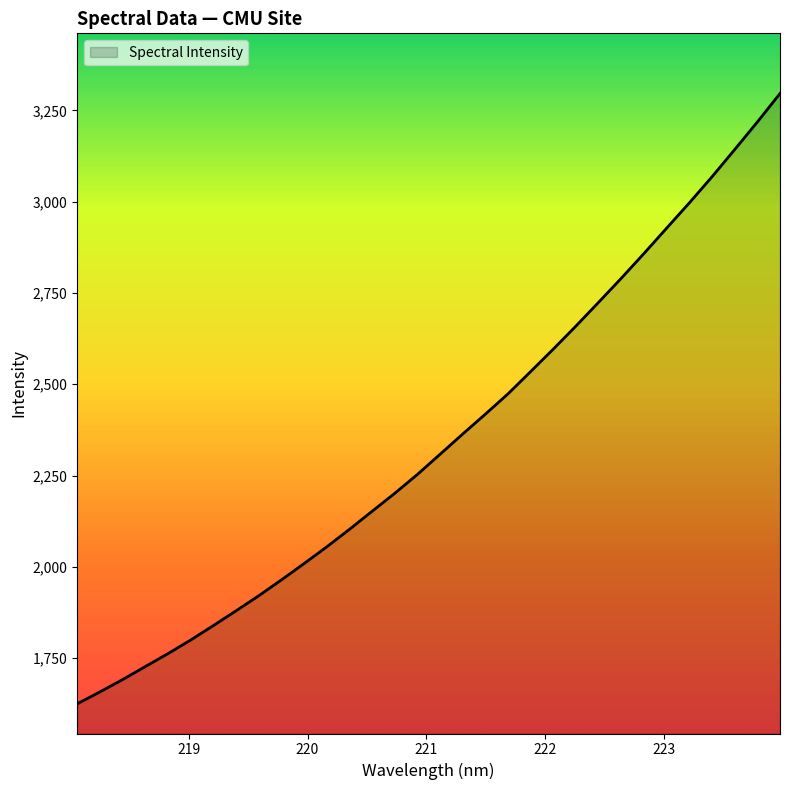

Does the chart display data point markers on the line(s)?

No